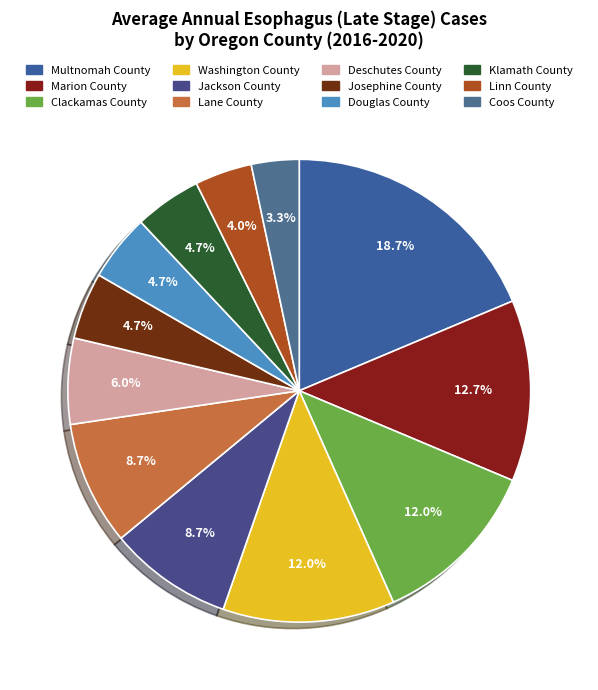

Which category has the smallest portion of the pie?

Coos County